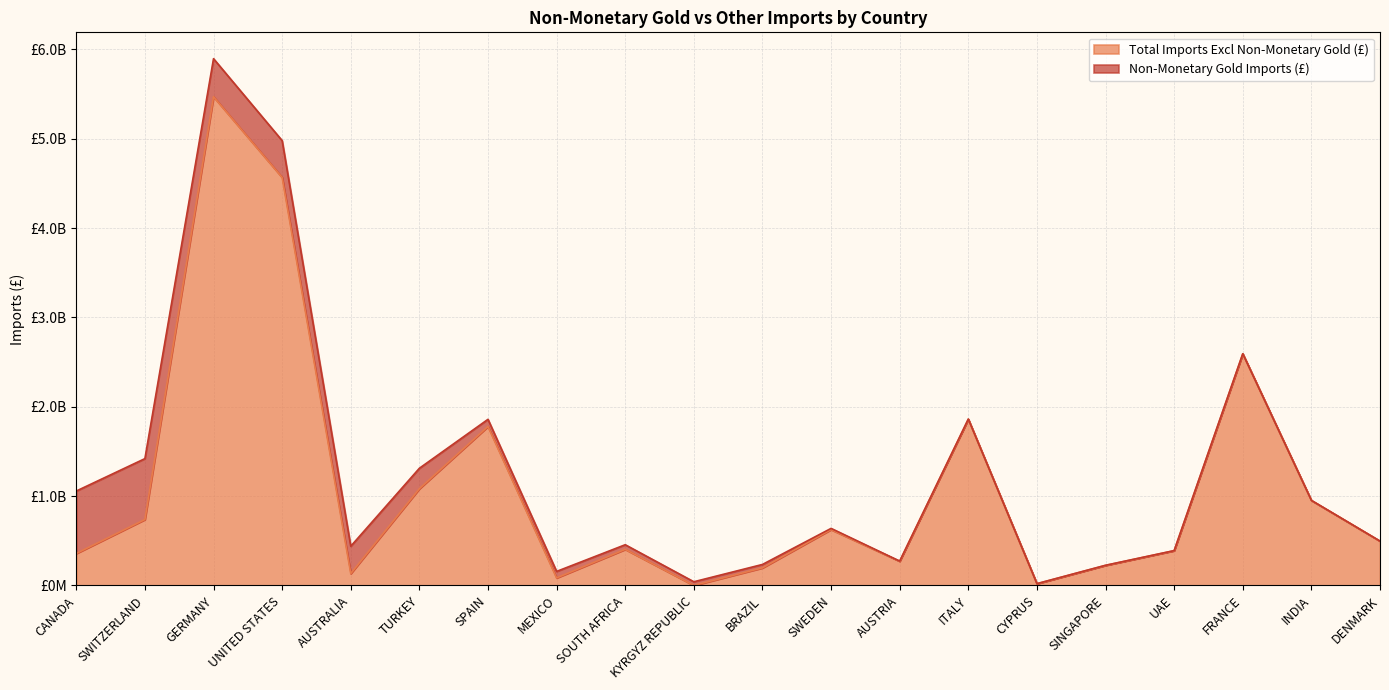

What is the minimum value shown in the chart?

16168